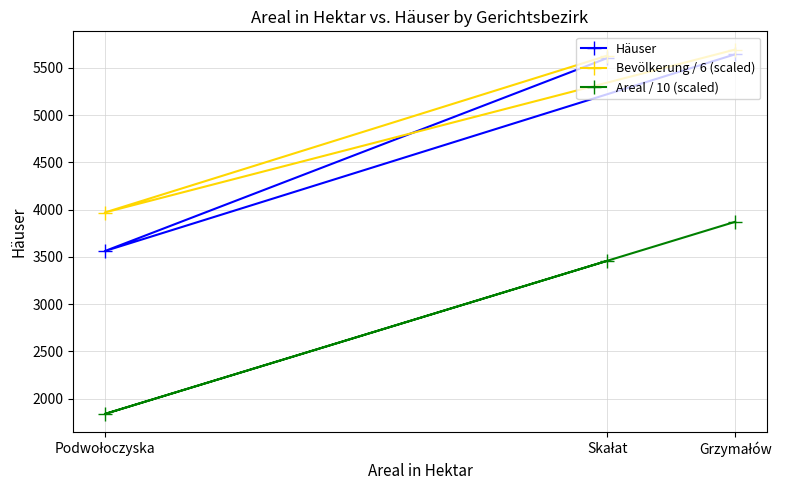

What is the value of the Areal / 10 (scaled) point at the 3rd from the left?

3871.8